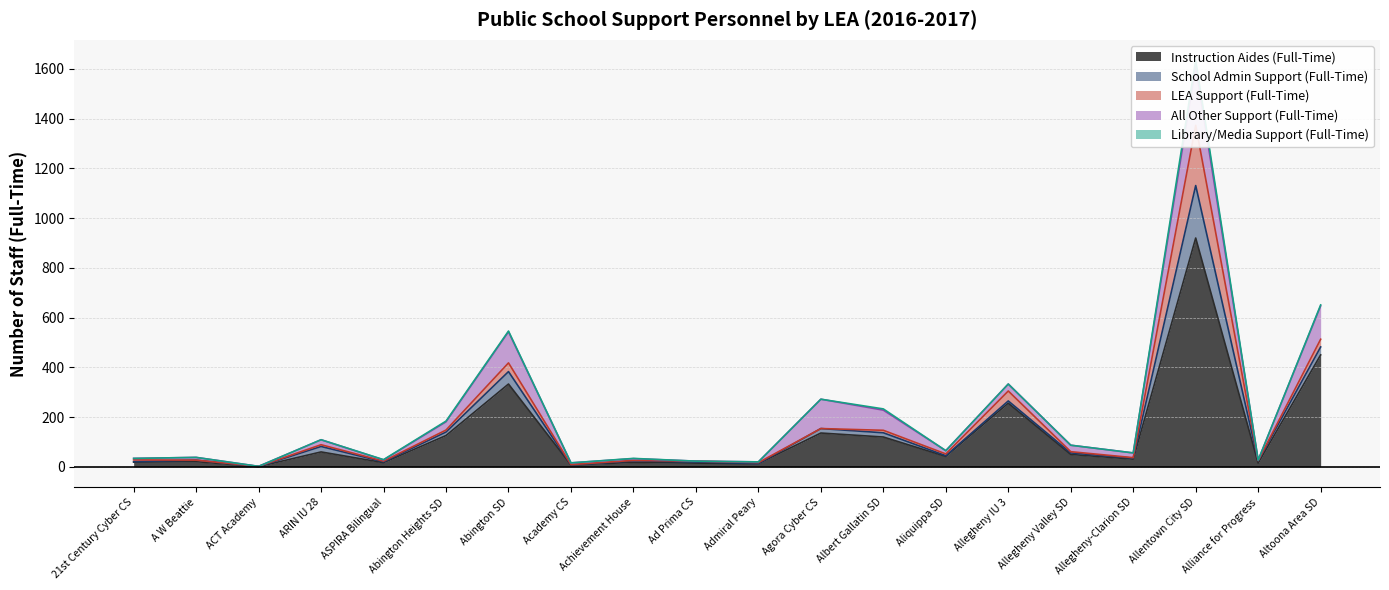

At which label is Library/Media Support (Full-Time) closest to 13?

Albert Gallatin SD